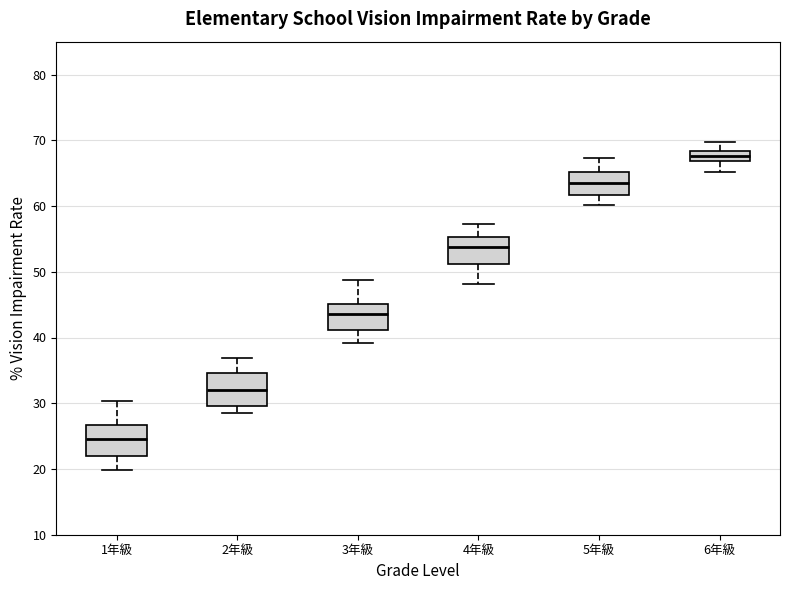

Reading left to right, transcribe this box plot: for each box, give where its median line is, the range the box spans, and where its two whiskers end, as read against the y-axis. The values are not printed on the chart, so give them approximately, as read against the axis.

1年級: median 25, box 22 to 27, whiskers 20 to 30
2年級: median 32, box 30 to 35, whiskers 28 to 37
3年級: median 44, box 41 to 45, whiskers 39 to 49
4年級: median 54, box 51 to 55, whiskers 48 to 57
5年級: median 63, box 62 to 65, whiskers 60 to 67
6年級: median 68 (inside the box), box 67 to 68, whiskers 65 to 70